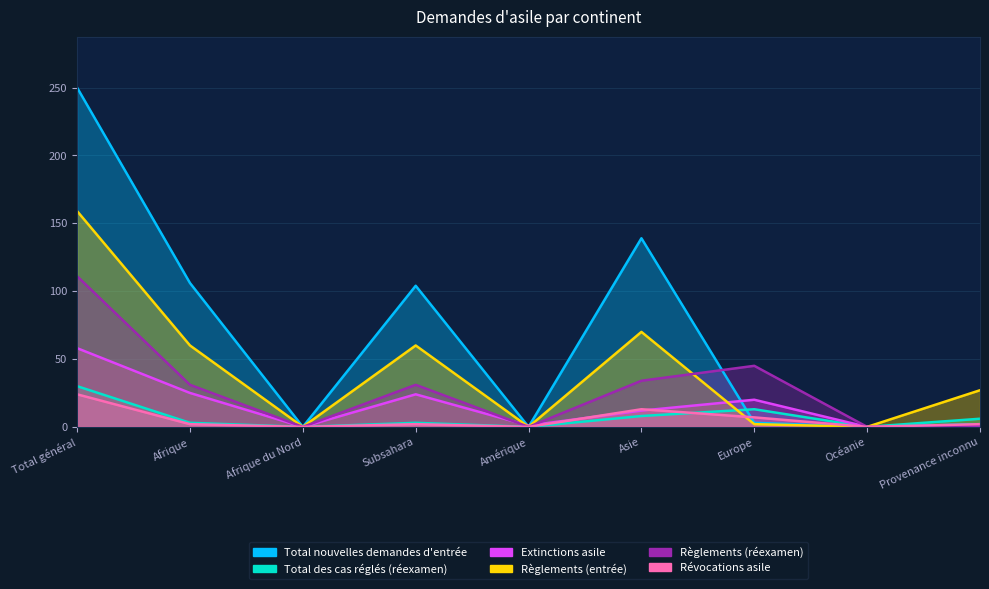

Read the Total des cas réglés (réexamen) value at Subsahara, to the nearest 5.

5